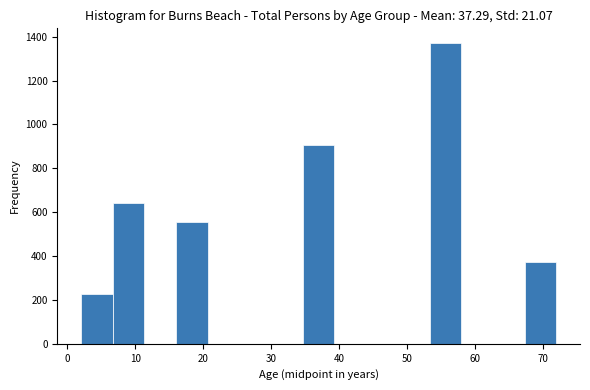

Over which range of the x-axis is the bar tallest?

53 to 58